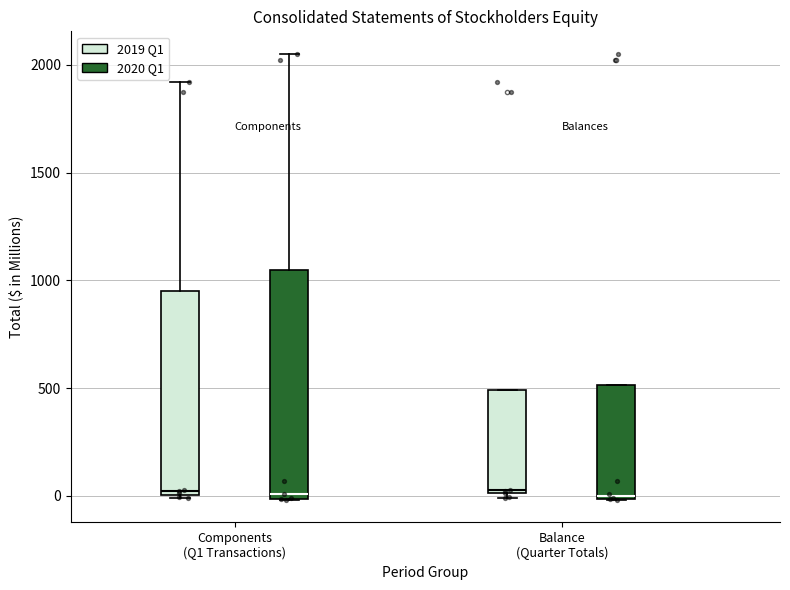

Reading left to right, transcribe this box plot: for each box, give where its median line is, the range the box spans, and where its two whiskers end, as read against the y-axis. The values are not printed on the chart, so give them approximately, as read against the axis.

Components (Q1 Transactions) (2019 Q1): median 0 (just above the box's lower edge), box 0 to 950, whiskers 0 to 1900
Components (Q1 Transactions) (2020 Q1): median 0 (just above the box's lower edge), box 0 to 1050, whiskers 0 to 2050
Balance (Quarter Totals) (2019 Q1): median 50, box 0 to 500, whiskers 0 (just below the box's lower edge) to 500
Balance (Quarter Totals) (2020 Q1): median 0, box 0 to 500, whiskers 0 to 500